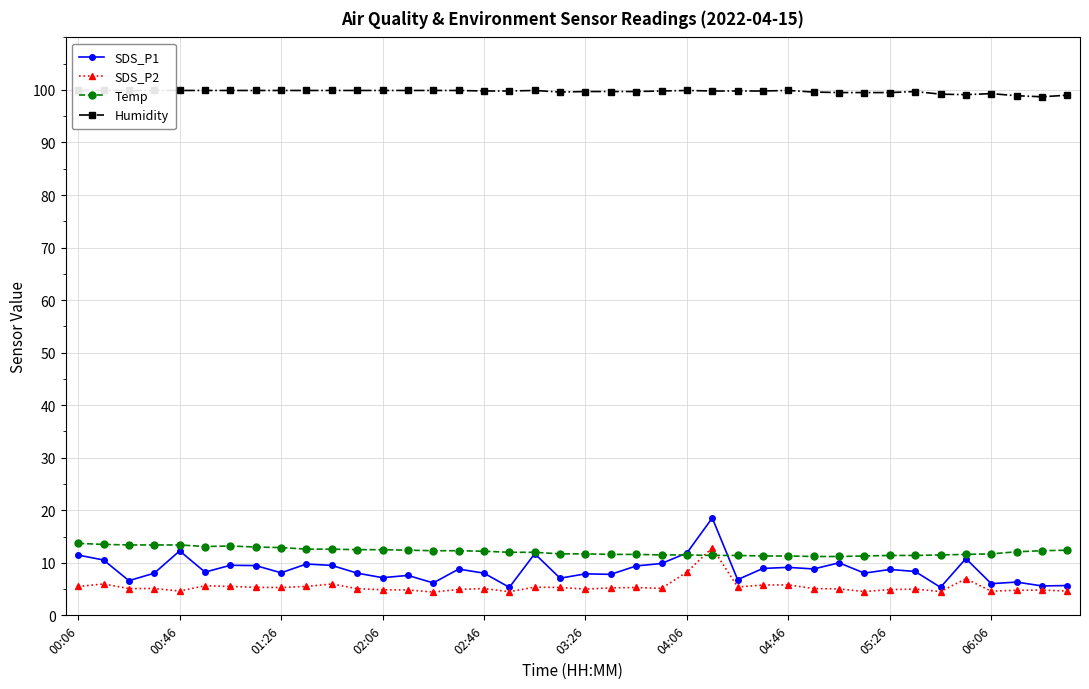

What is the difference between the maximum and minimum values in the Humidity series?

1.2